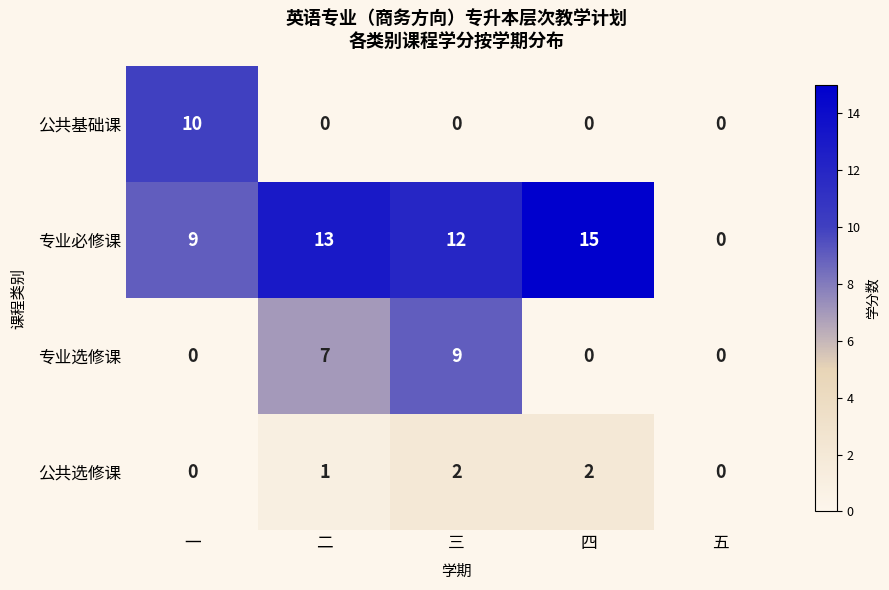

Which series has the largest range (max minus min)?

专业必修课